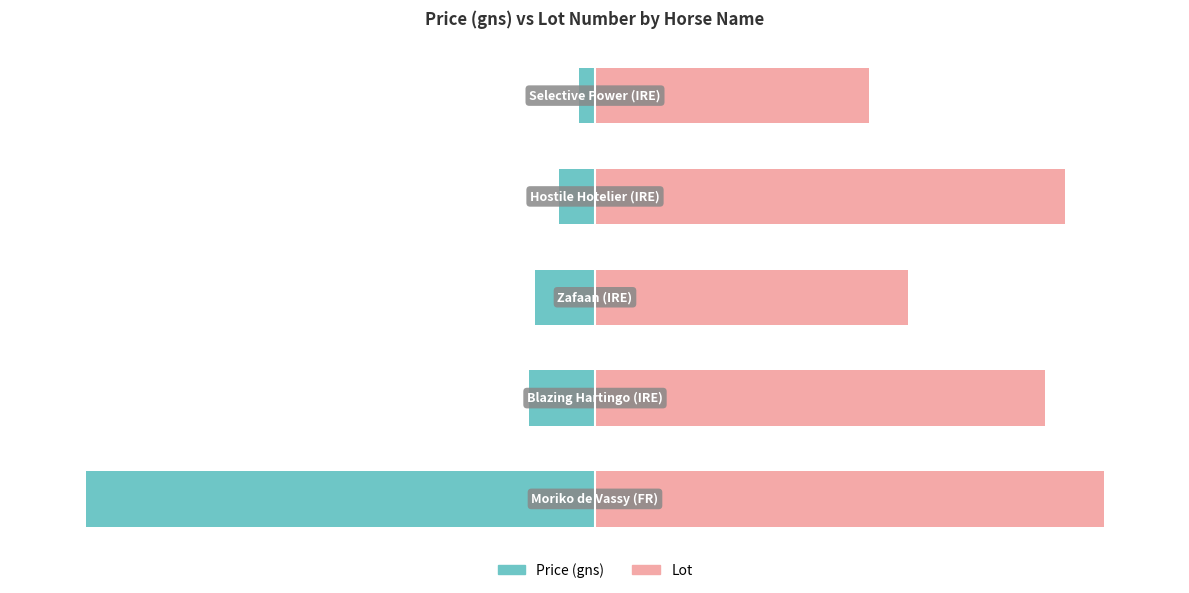

Rank the series by their maximum value, from lowest to highest.

Price (gns), Lot